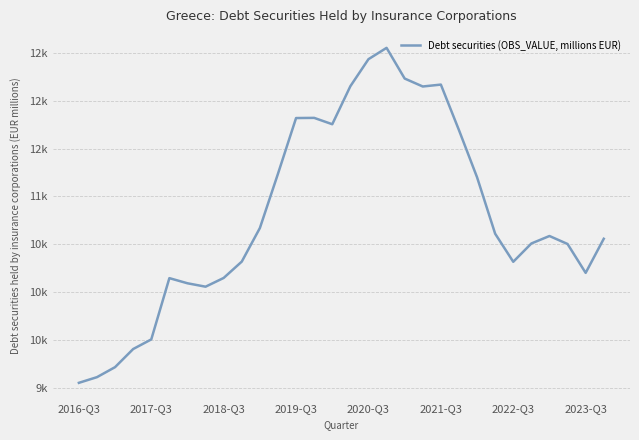

Does the chart have visible grid lines?

Yes